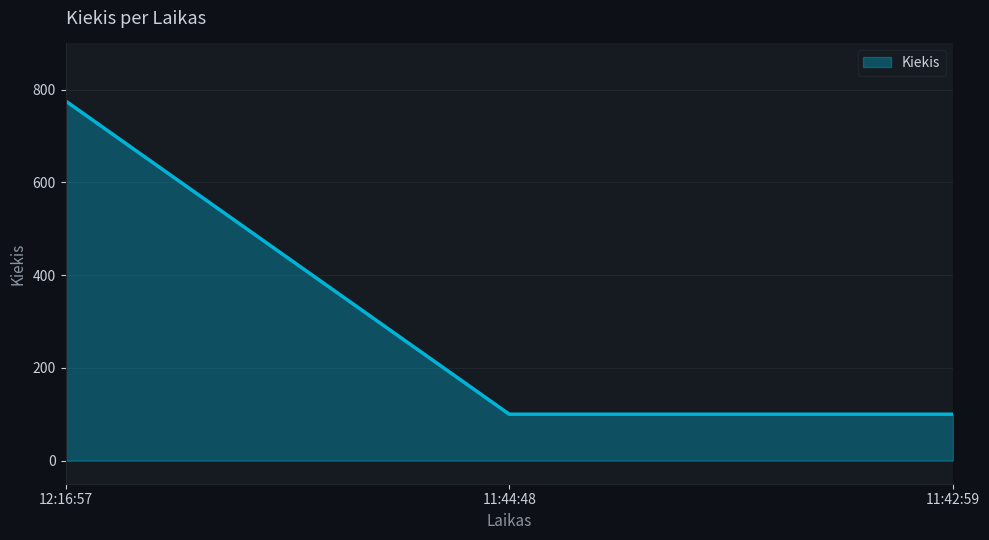

Count the number of values greater than 100.

1